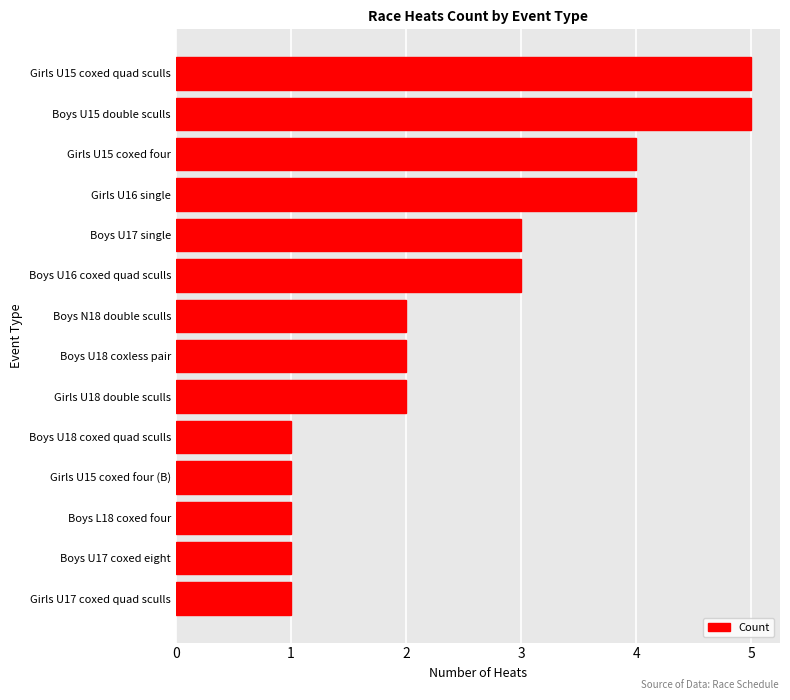

Reading bottom to top, transcribe all the data shown in this chart.

1	1	1	1	1	2	2	2	3	3	4	4	5	5